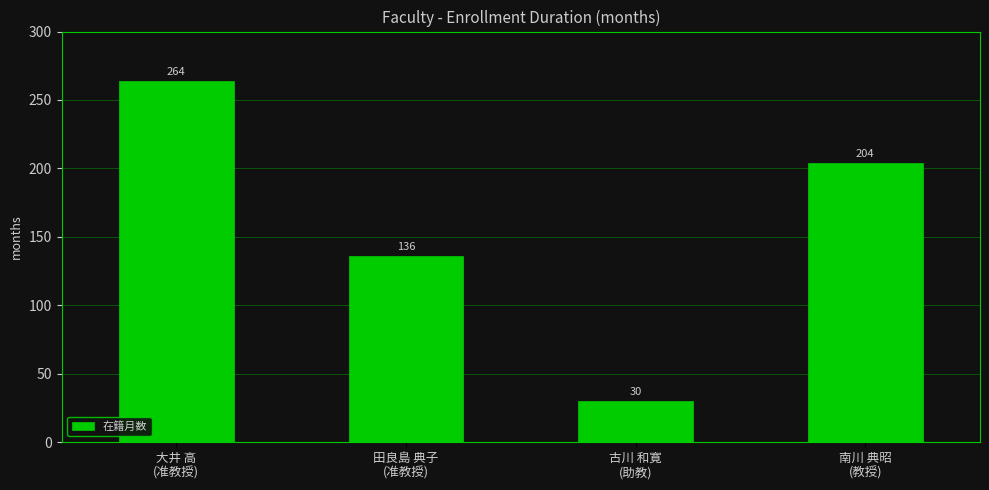

Does the chart contain any negative values?

No